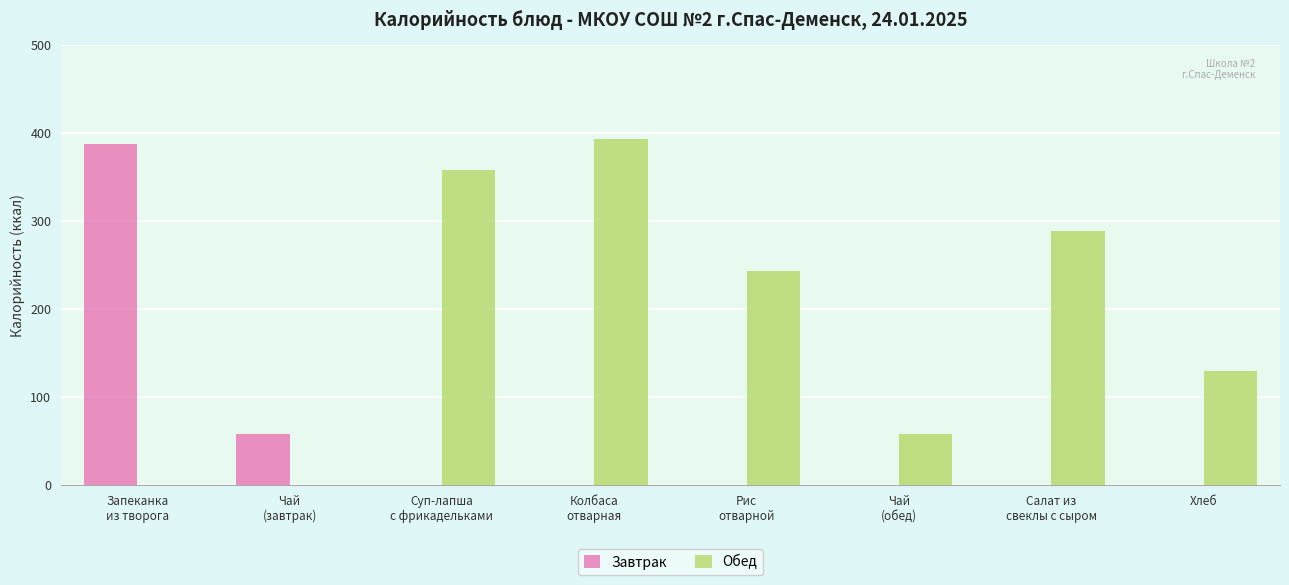

True or false: Обед has a value of 204 at Хлеб.

False